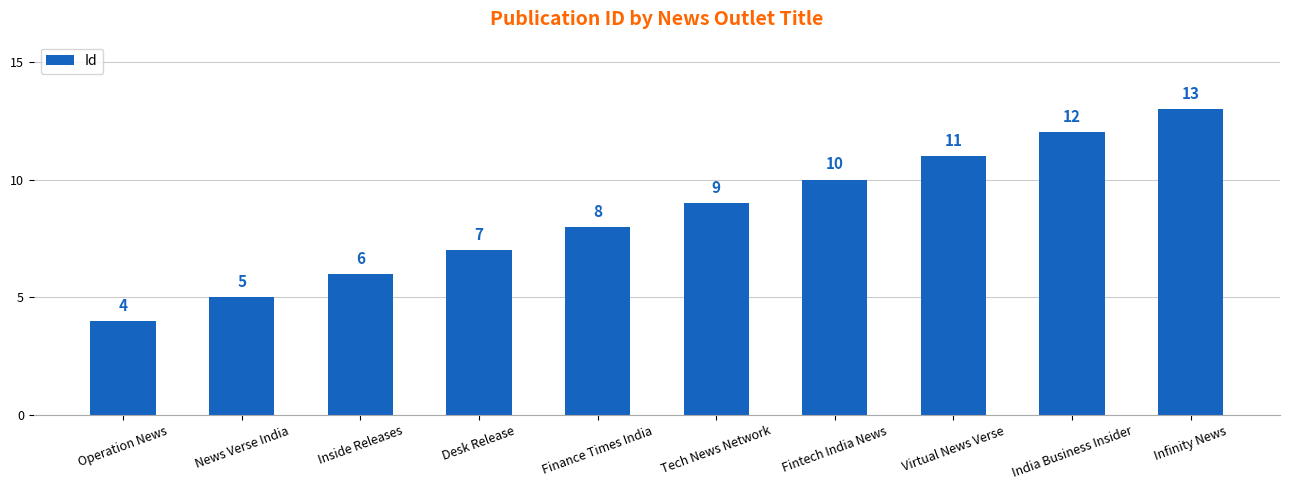

How many bars are there in total?

10